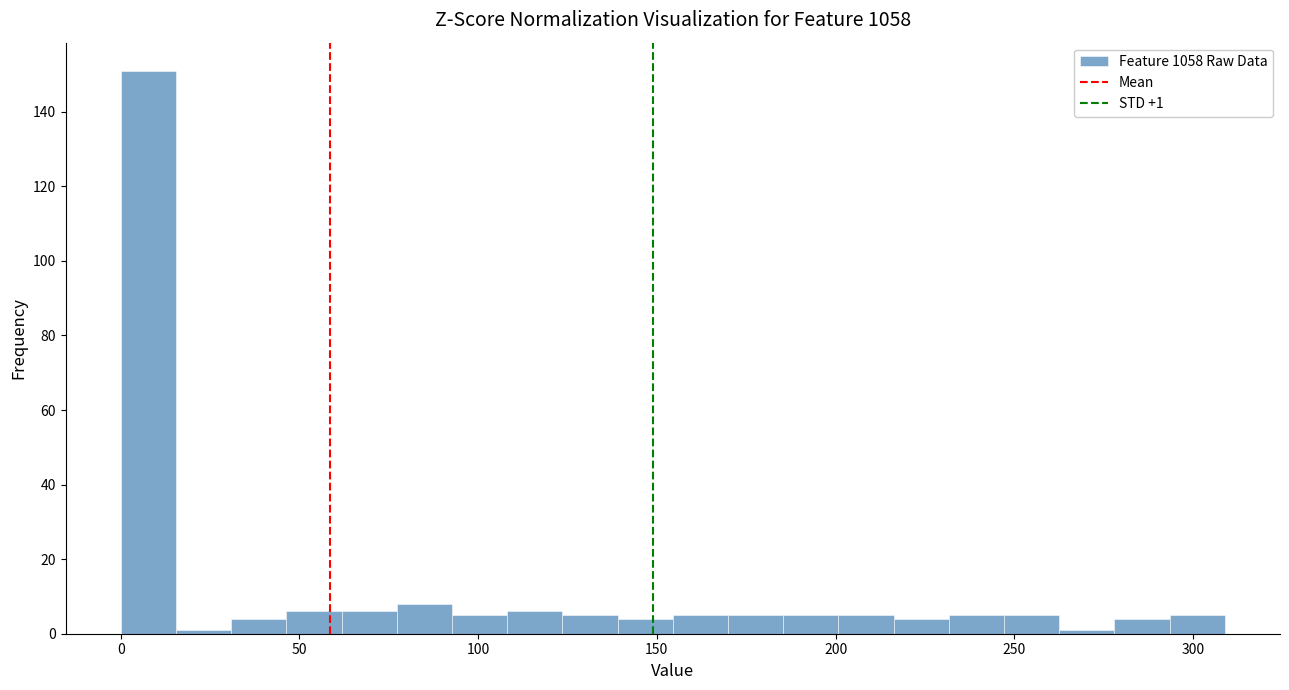

Read against the x-axis, roughly where is the centre of the tallest bar?

10